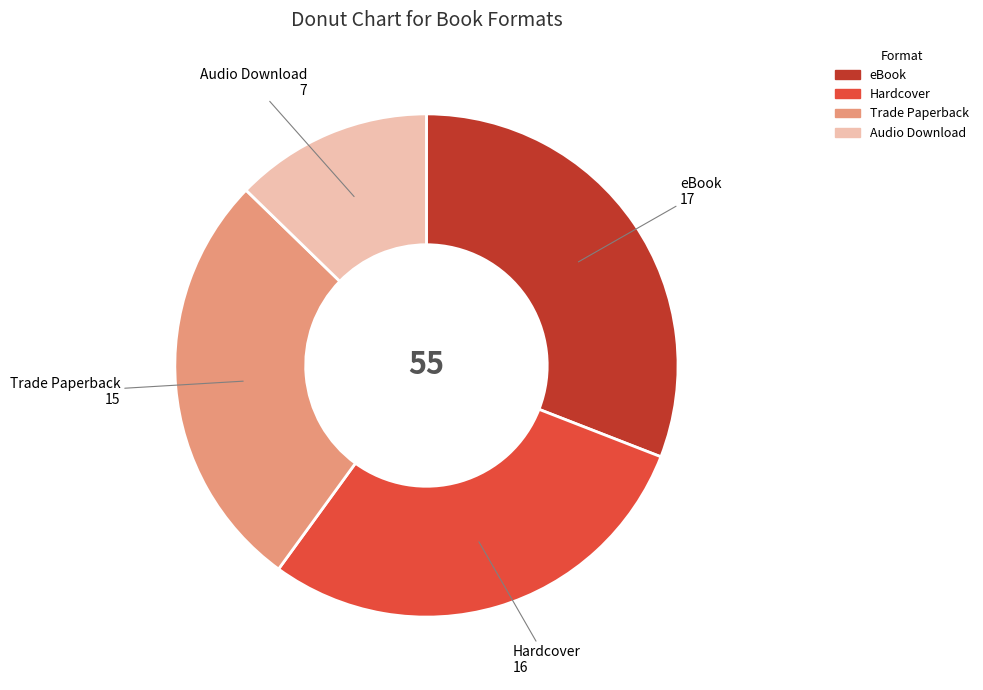

Combined, do Hardcover and eBook account for over 50%?

Yes